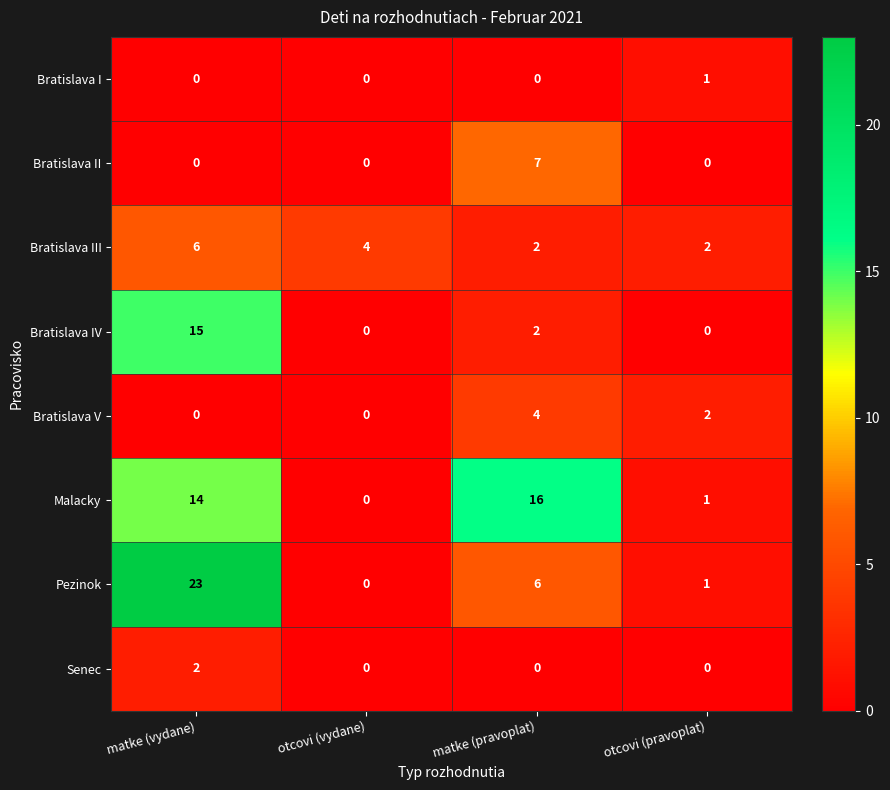

What is the average value of the Bratislava III series?

4